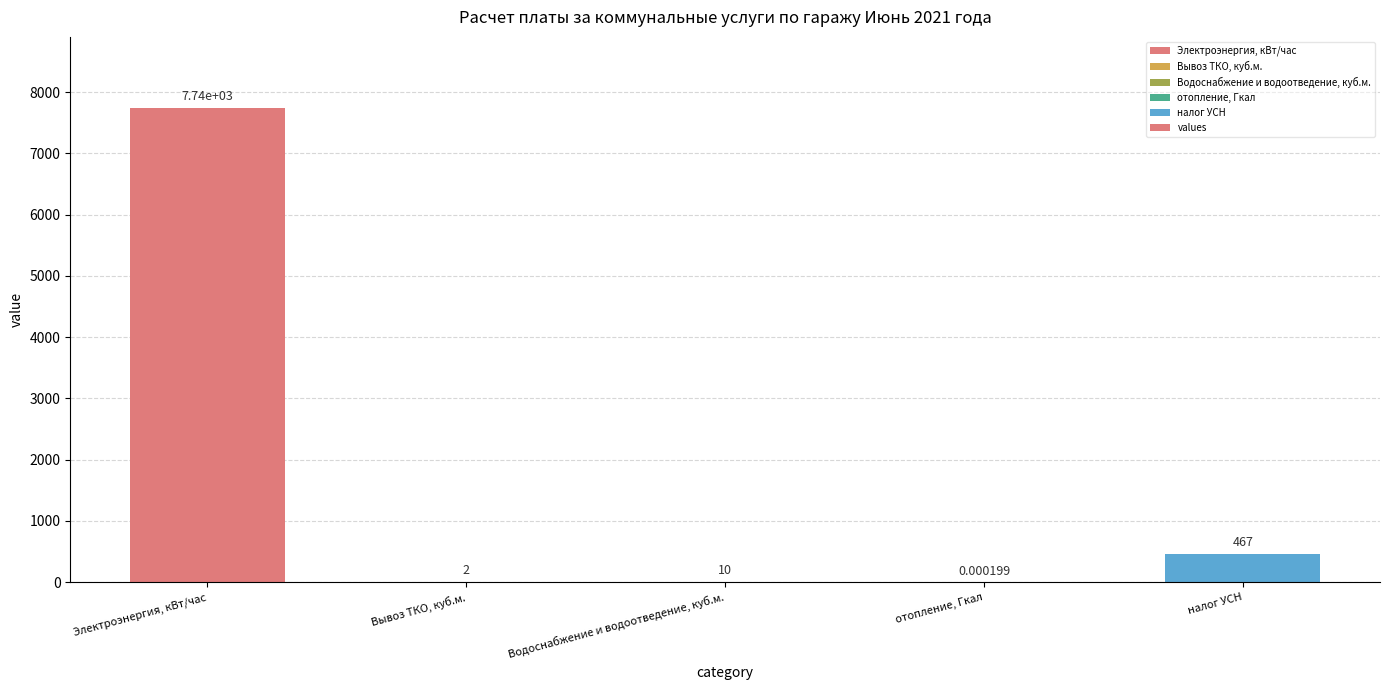

What is the sum of the values at налог УСН and Электроэнергия, кВт/час?

8206.0